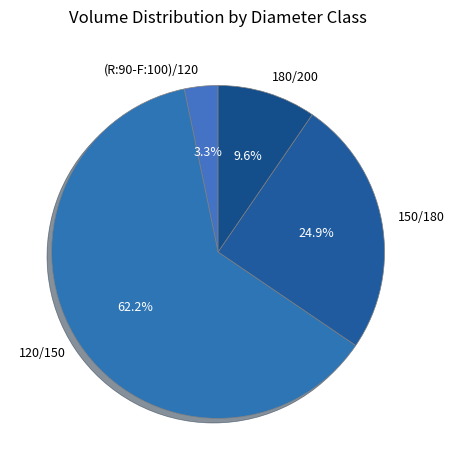

To the nearest percent, what is the average slice percentage?

25%